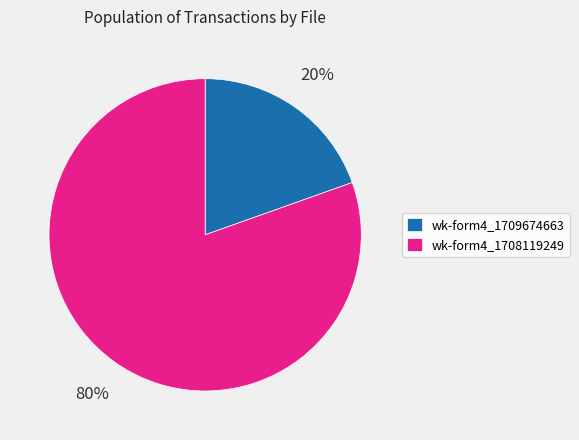

Is there a majority slice in this chart?

Yes